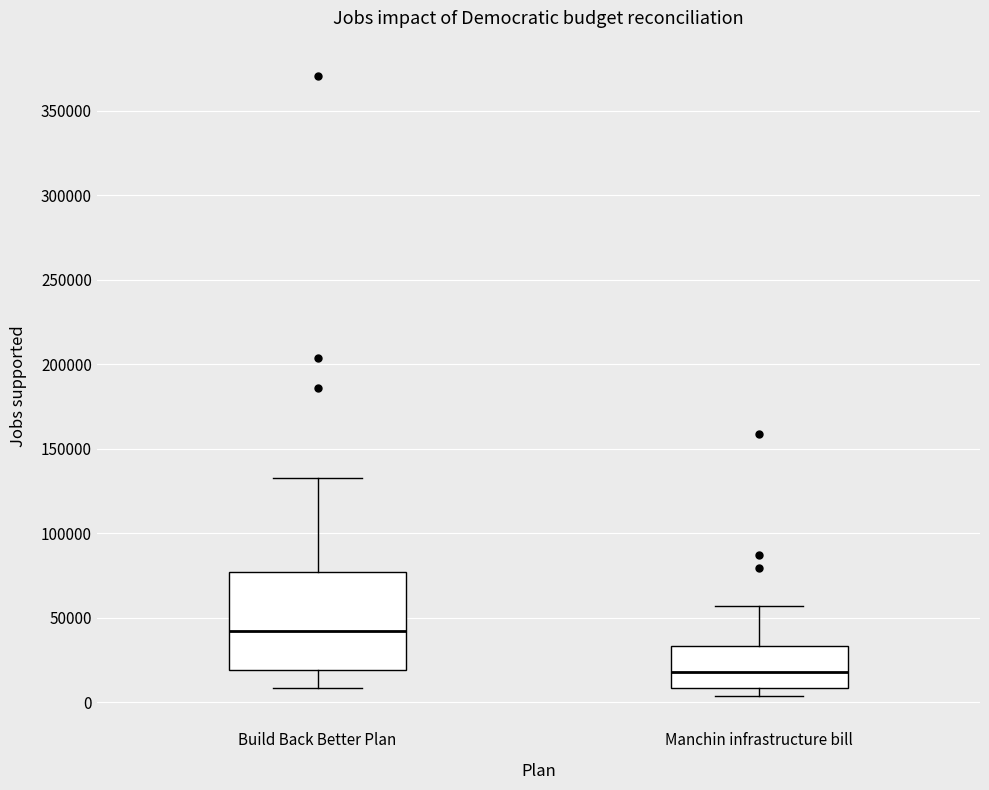

Comparing the boxes themselves (not the whiskers), which one is the tallest?

Build Back Better Plan